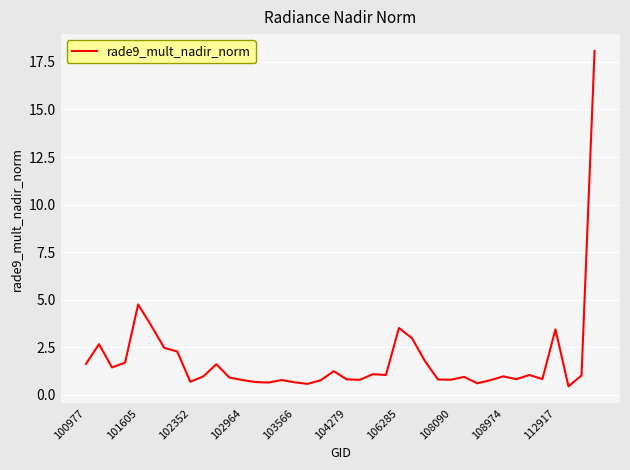

What is the difference between the maximum and minimum values?

17.6